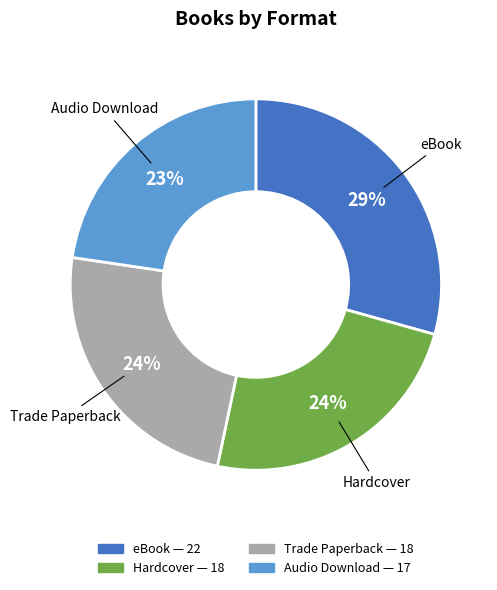

Combined, do Audio Download and Hardcover account for over 50%?

No